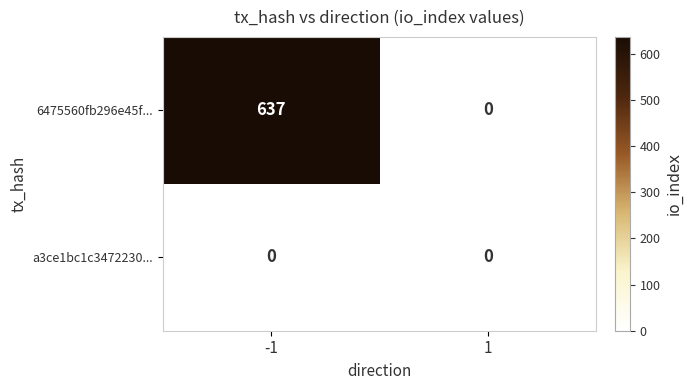

True or false: 6475560fb296e45f... has a value of 0 at 1.

True